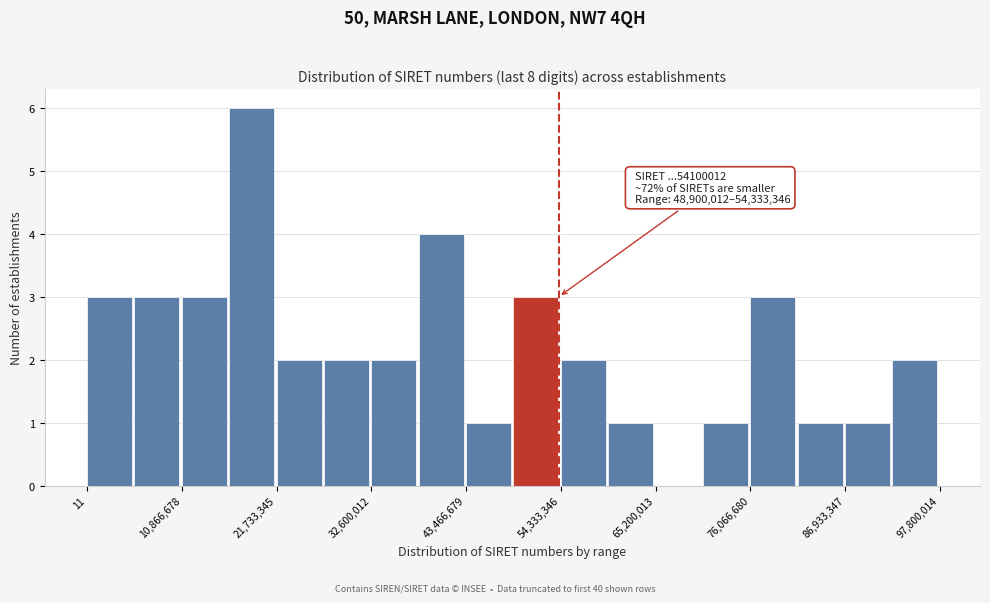

Read against the x-axis, roughly where is the centre of the tallest bar?

18000000